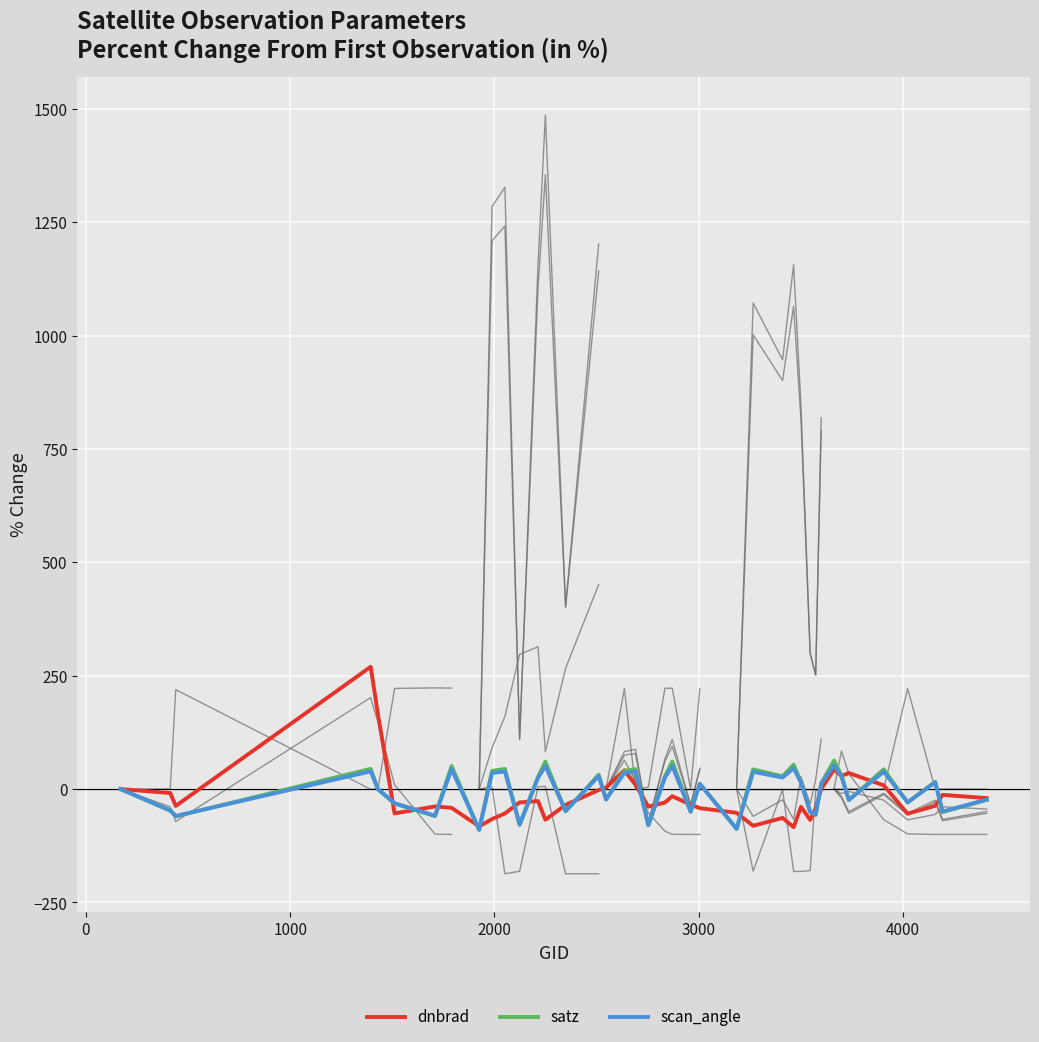

How many data points in scan_angle are above 11?

21